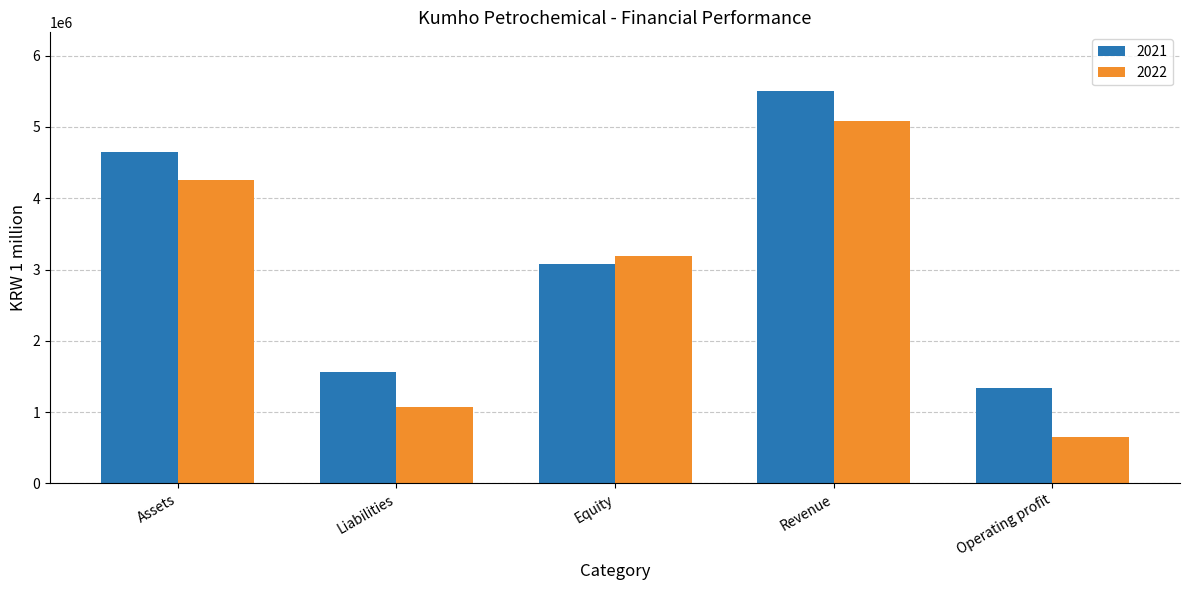

What is the difference between the highest and lowest values at Liabilities?

494336